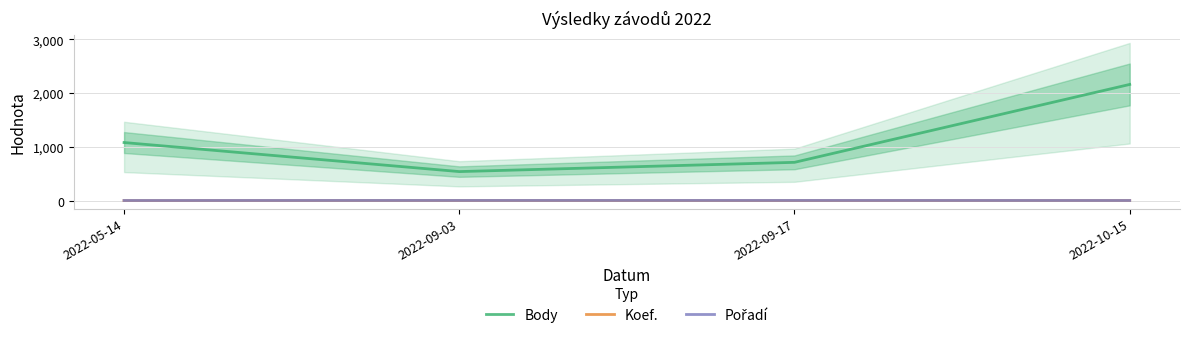

Reading left to right, transcribe all the data shown in this chart.

Body: 2022-05-14=1081	2022-09-03=541	2022-09-17=713	2022-10-15=2161
Koef.: 2022-05-14=2	2022-09-03=3	2022-09-17=2	2022-10-15=4
Pořadí: 2022-05-14=4	2022-09-03=5	2022-09-17=5	2022-10-15=4